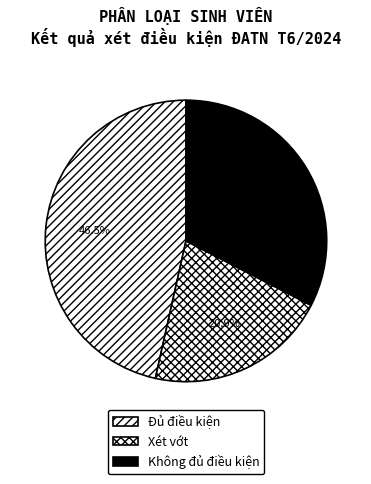

How many slices are in this pie chart?

3